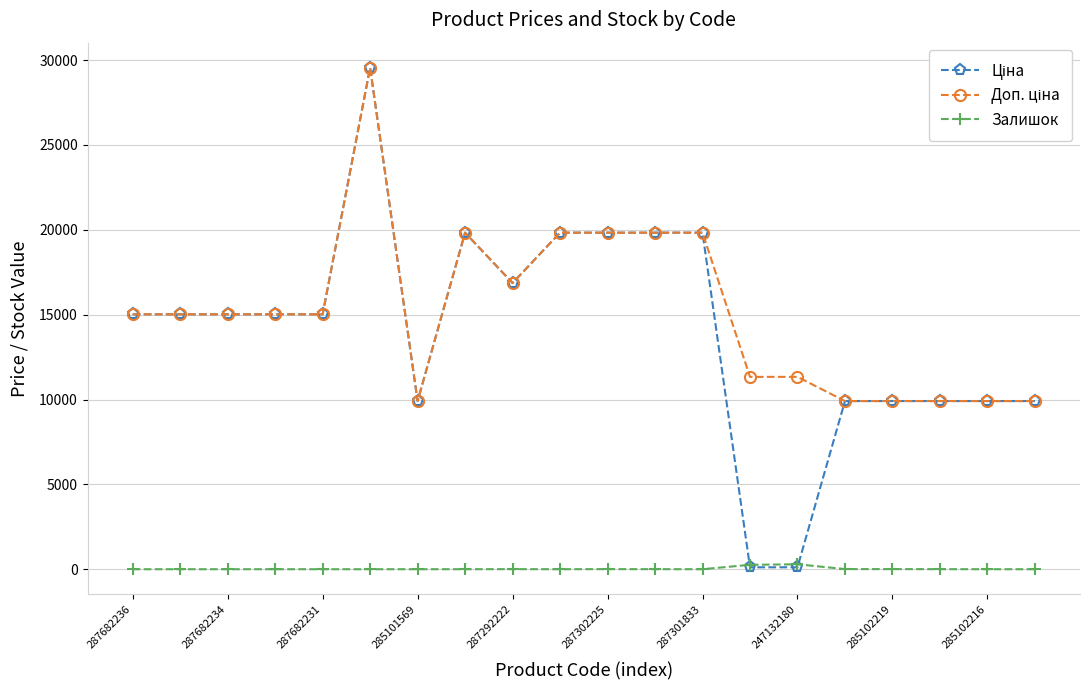

What is the maximum value shown in the chart?

29548.9